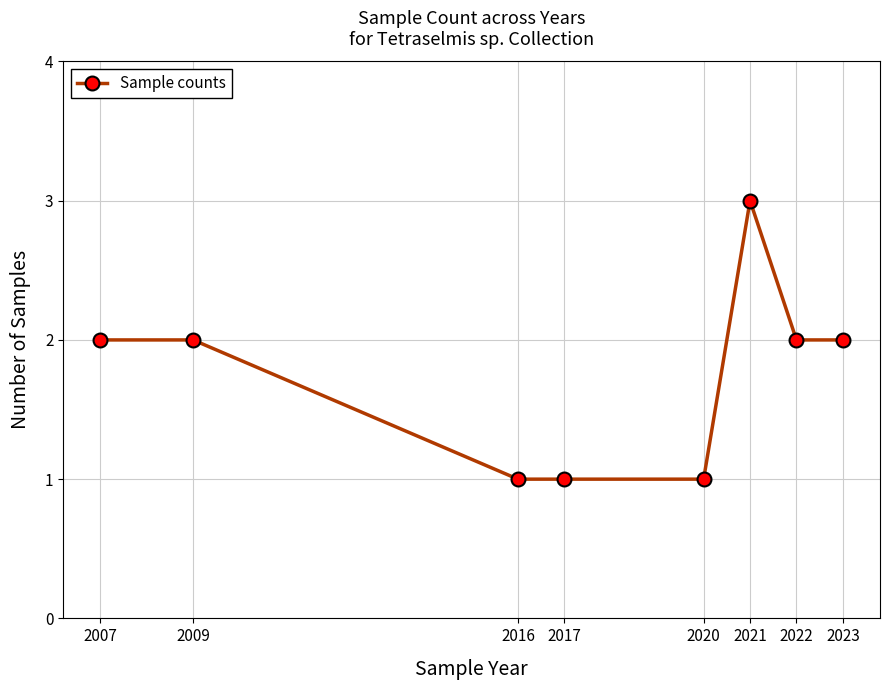

What is the change in value from 2016 to 2023?

+1